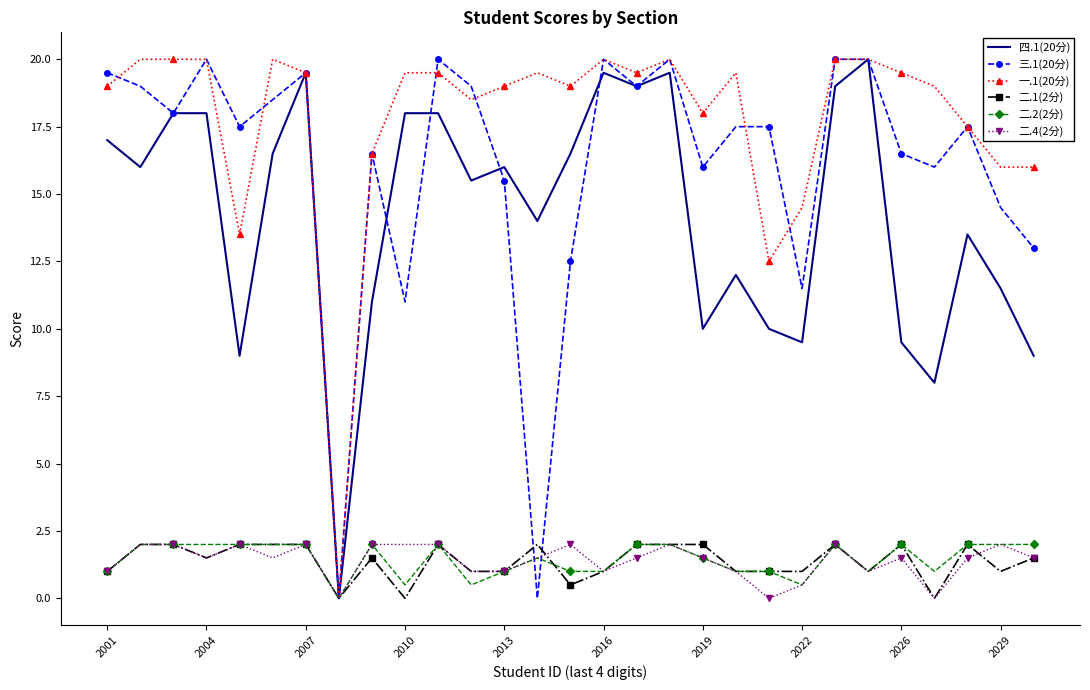

What is the greatest value displayed?

20.0